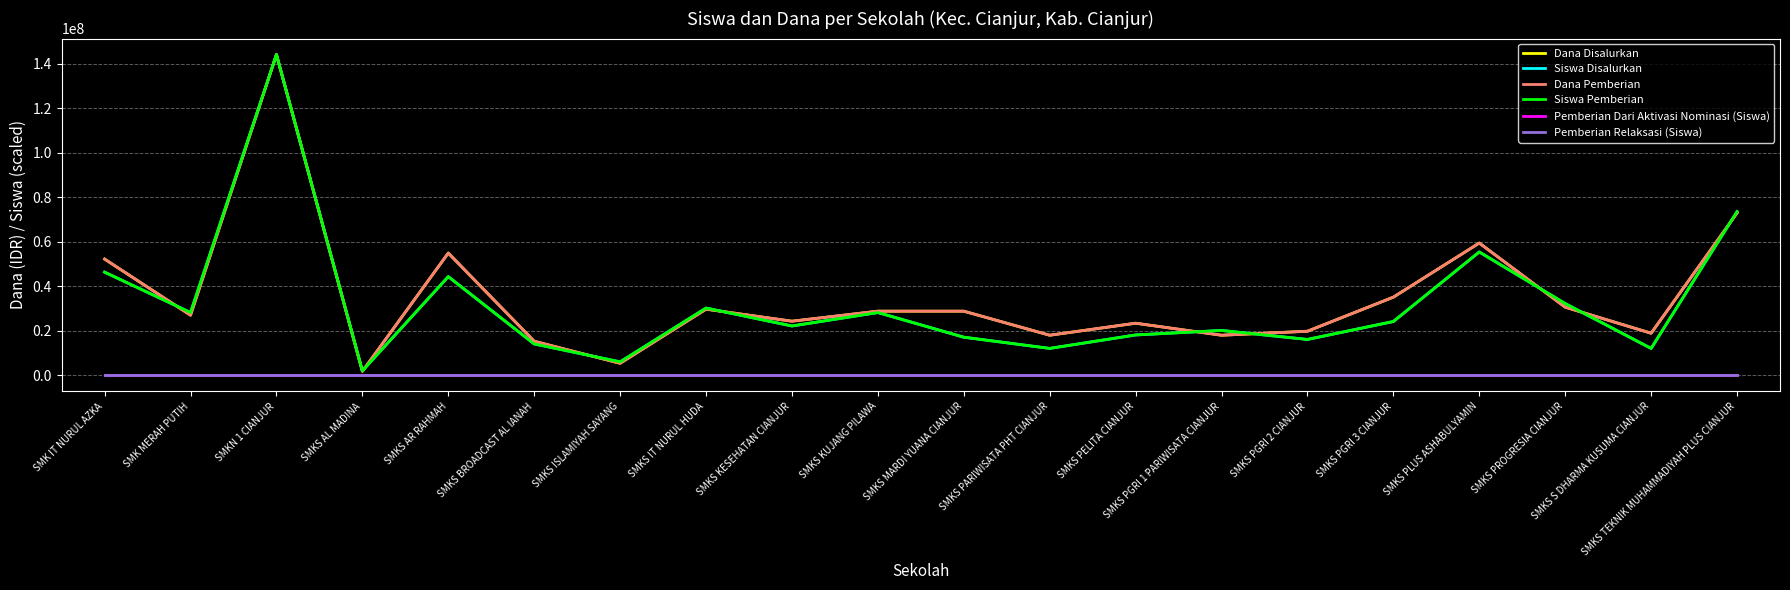

Reading right to left, what are all the values shown in this chart?

Dana Disalurkan: 72900000.0	18900000.0	30600000.0	59400000.0	35100000.0	19800000.0	18000000.0	23400000.0	18000000.0	28800000.0	28800000.0	24300000.0	29700000.0	5400000.0	15300000.0	54900000.0	1800000.0	144000000.0	27000000.0	52200000.0
Siswa Disalurkan: 73510489.5	12083916.1	32223776.2	55384615.4	24167832.2	16111888.1	20139860.1	18125874.1	12083916.1	17118881.1	28195804.2	22153846.2	30209790.2	6041958.0	14097902.1	44307692.3	2013986.0	144000000.0	28195804.2	46321678.3
Dana Pemberian: 72900000.0	18900000.0	30600000.0	59400000.0	35100000.0	19800000.0	18000000.0	23400000.0	18000000.0	28800000.0	28800000.0	24300000.0	29700000.0	5400000.0	15300000.0	54900000.0	1800000.0	144000000.0	27000000.0	52200000.0
Siswa Pemberian: 73510489.5	12083916.1	32223776.2	55384615.4	24167832.2	16111888.1	20139860.1	18125874.1	12083916.1	17118881.1	28195804.2	22153846.2	30209790.2	6041958.0	14097902.1	44307692.3	2013986.0	144000000.0	28195804.2	46321678.3
Pemberian Dari Aktivasi Nominasi (Siswa): 0.0	0.0	0.0	0.0	0.0	0.0	0.0	0.0	0.0	0.0	0.0	0.0	0.0	0.0	0.0	0.0	0.0	0.0	0.0	0.0
Pemberian Relaksasi (Siswa): 0.0	0.0	0.0	0.0	0.0	0.0	0.0	0.0	0.0	0.0	0.0	0.0	0.0	0.0	0.0	0.0	0.0	0.0	0.0	0.0